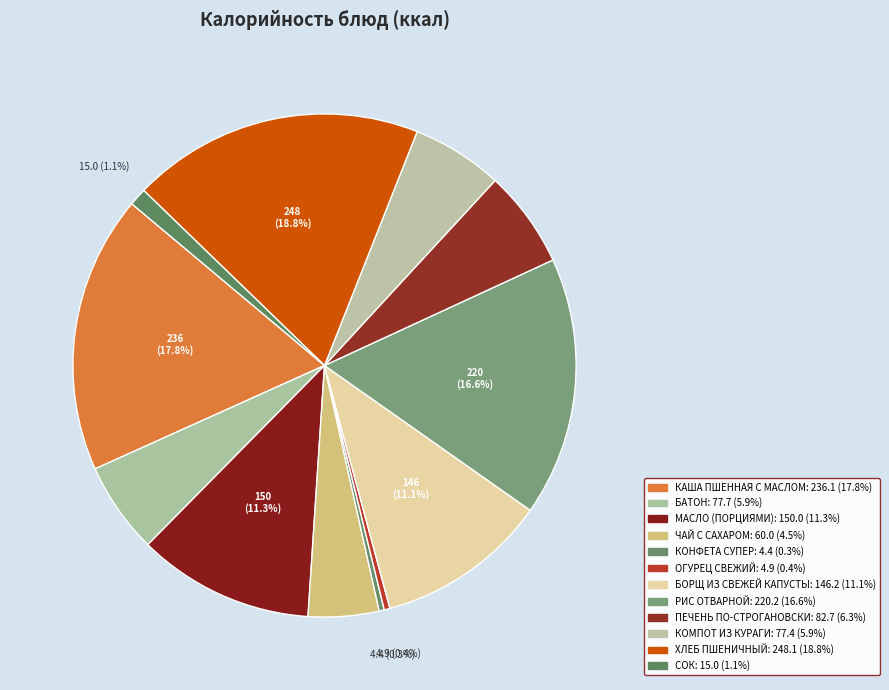

Count the number of slices in the pie.

12